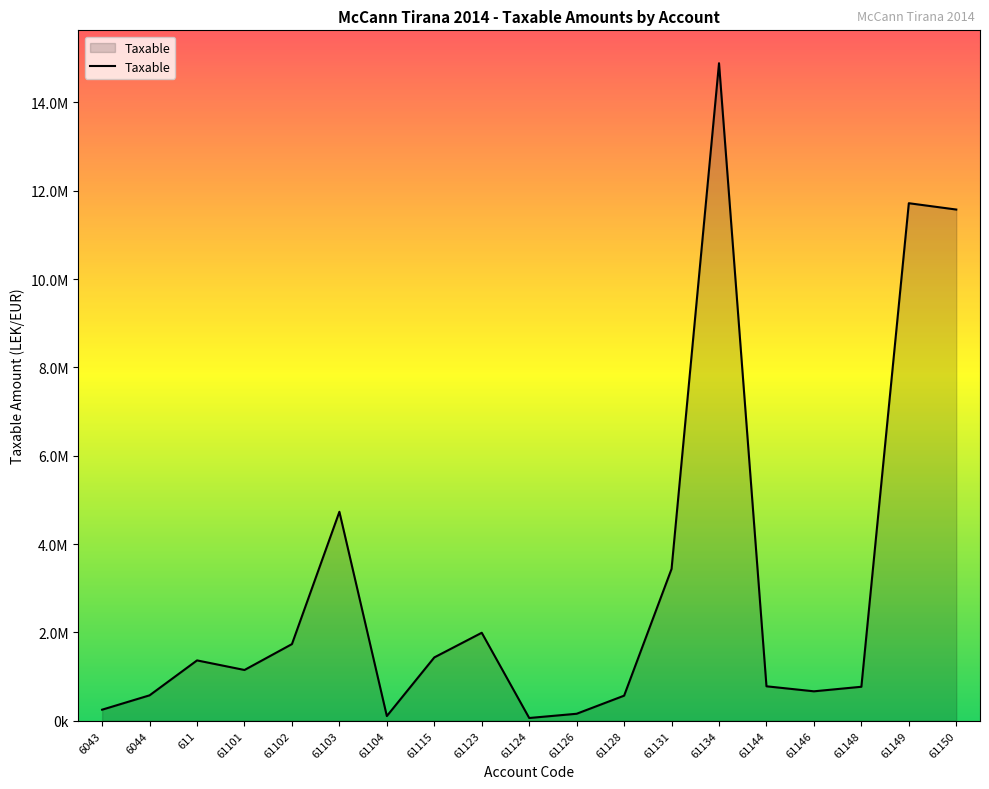

How many interior local peaks (higher than both neighbors) does the data have?

5